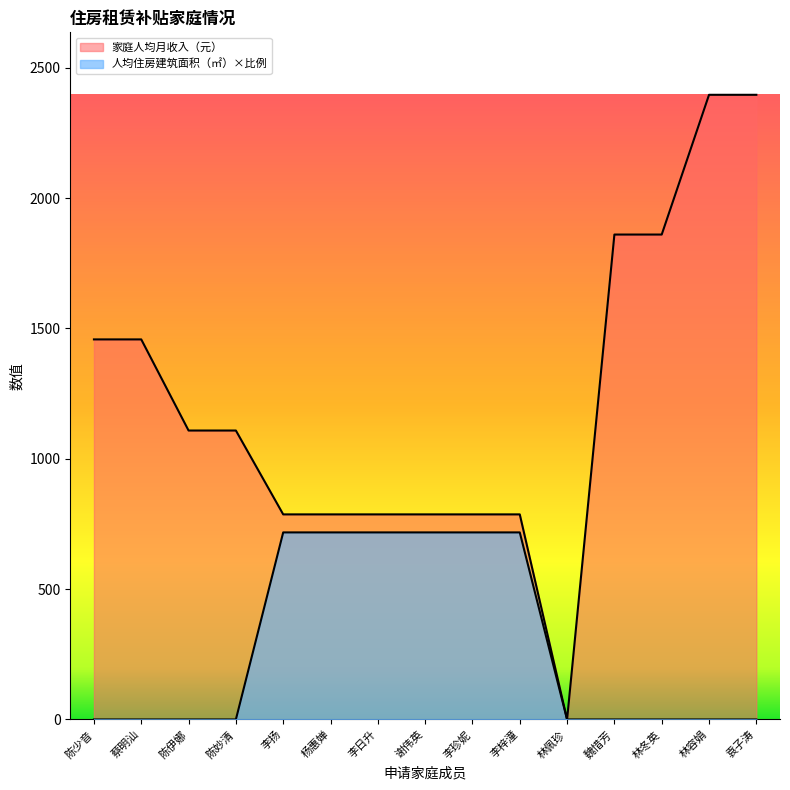

True or false: 人均住房建筑面积（㎡） and 家庭人均月收入（元） intersect in this chart.

False